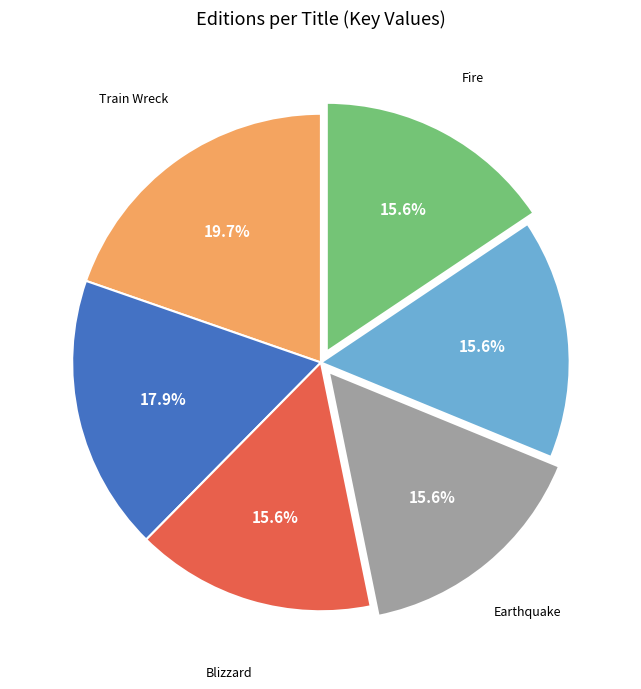

Is there any slice that represents more than half of the pie?

No